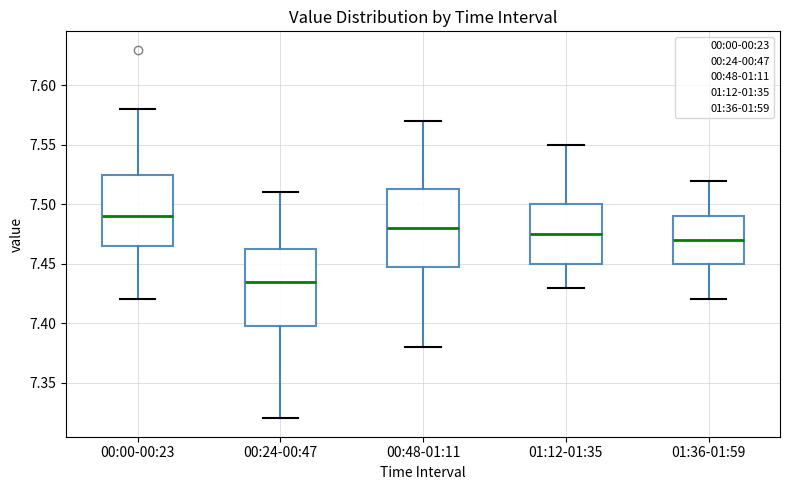

Where does the upper whisker of the box for 00:48-01:11 end on the y-axis? The values are not printed on the chart, so give them approximately, as read against the axis.

7.570